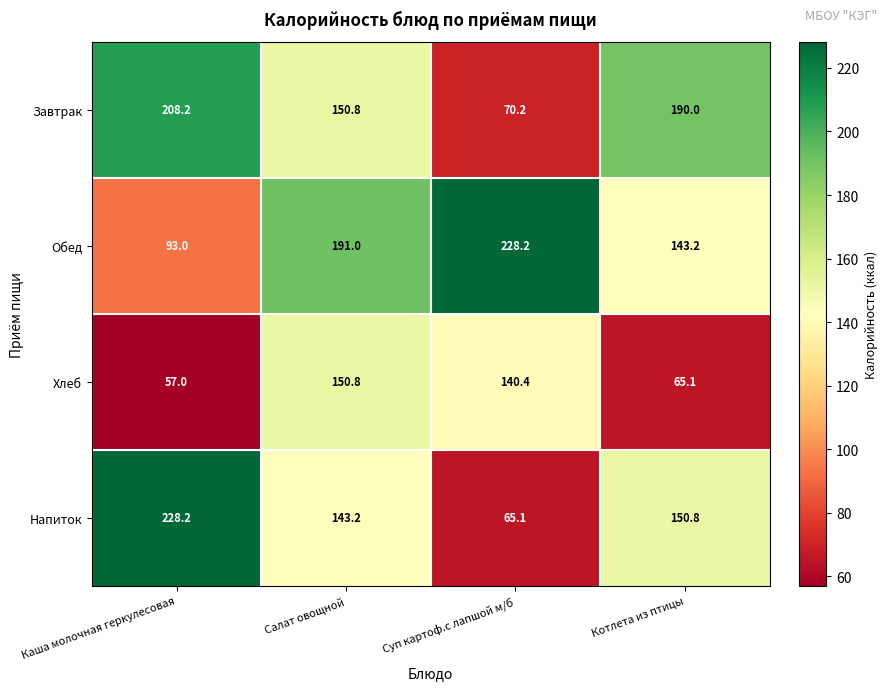

Which series has the largest total across all categories?

Обед